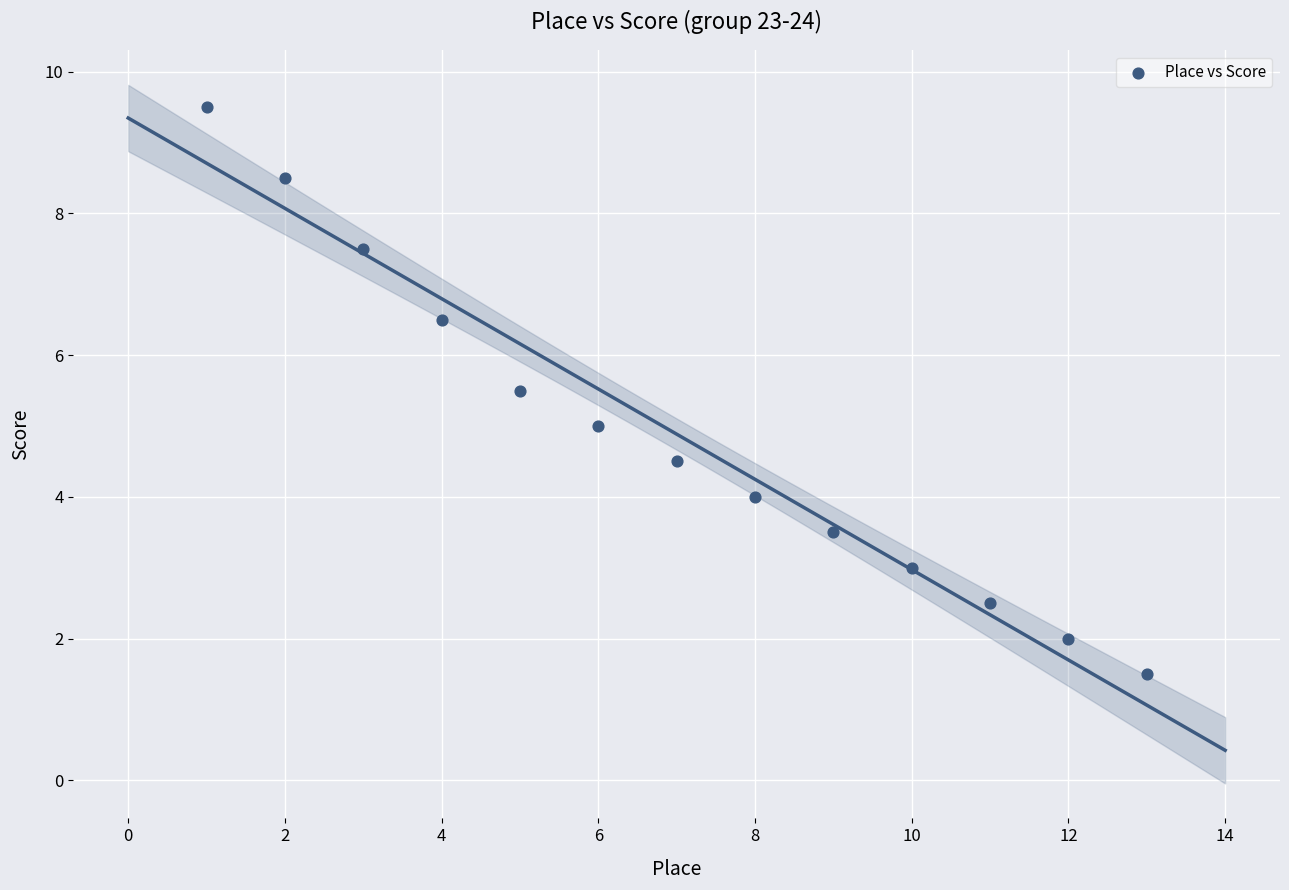

What is the range of Y values (max minus min)?

8.0